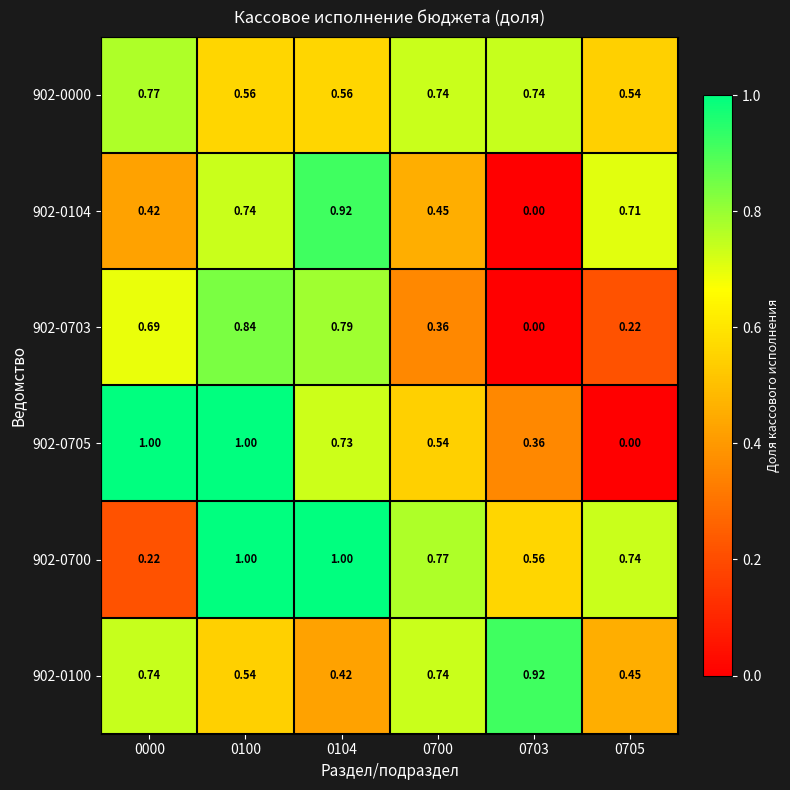

At 0000, list the series in order from largest to smallest.

902-0705, 902-0000, 902-0100, 902-0703, 902-0104, 902-0700